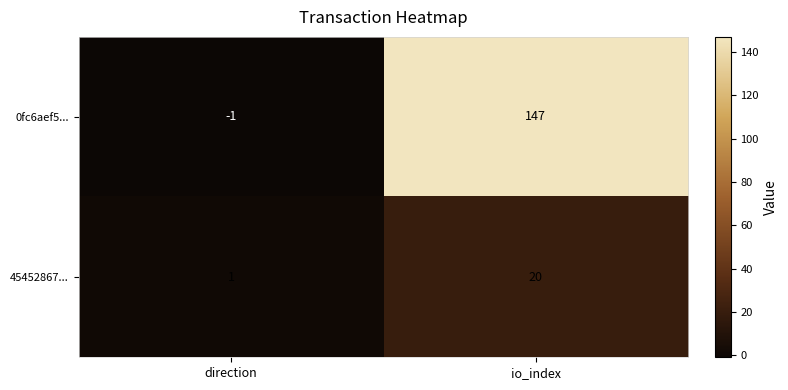

Rank the series at io_index from highest to lowest value.

0fc6aef5..., 45452867...